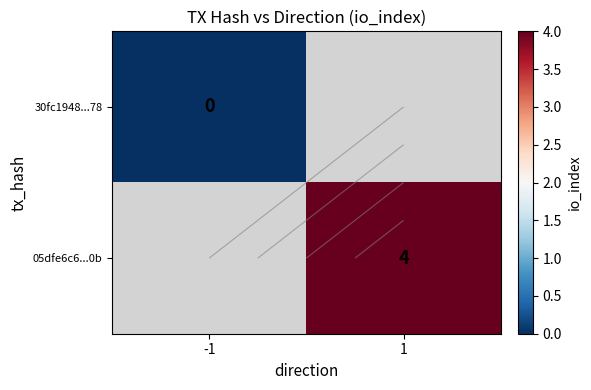

How many positive values does the 05dfe6c6...0b series have?

1